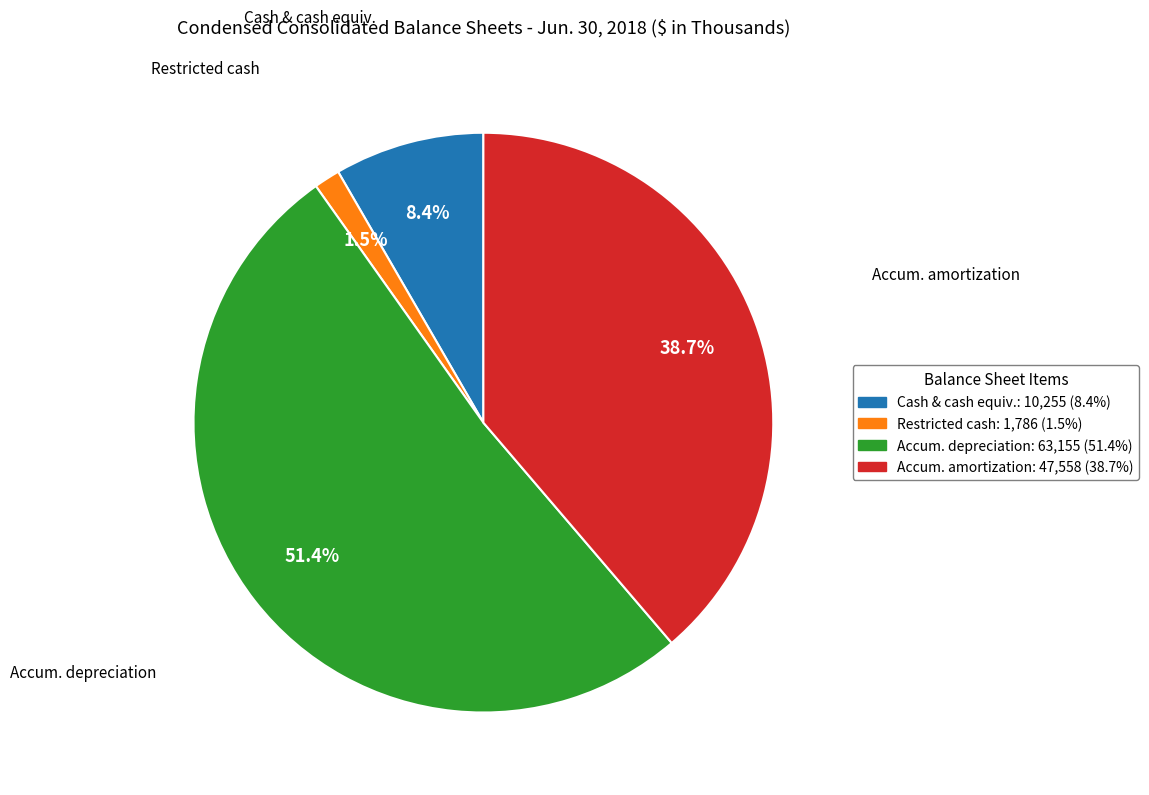

Is there any slice that represents more than half of the pie?

Yes